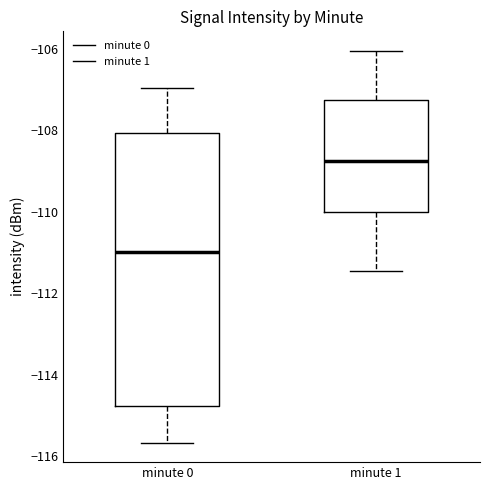

Which box's median line is the lowest?

minute 0